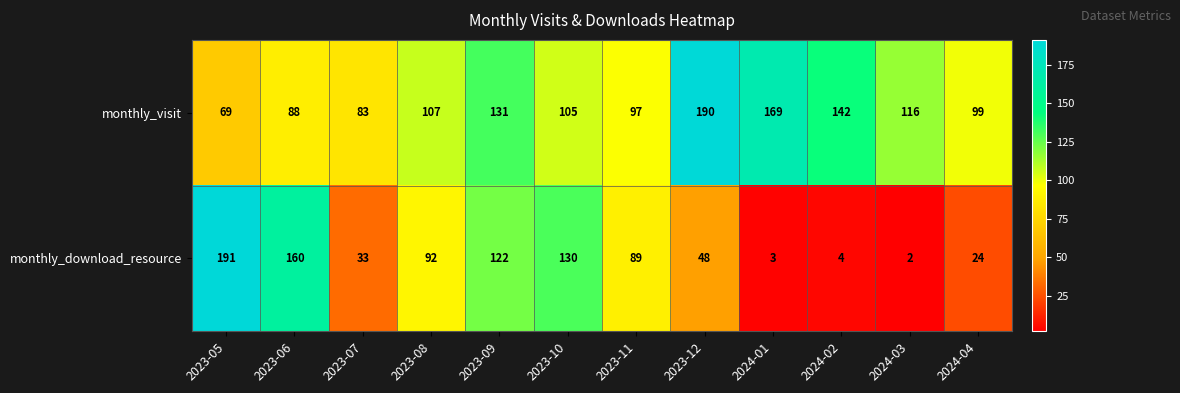

At which category is the sum across all series the highest?

2023-05